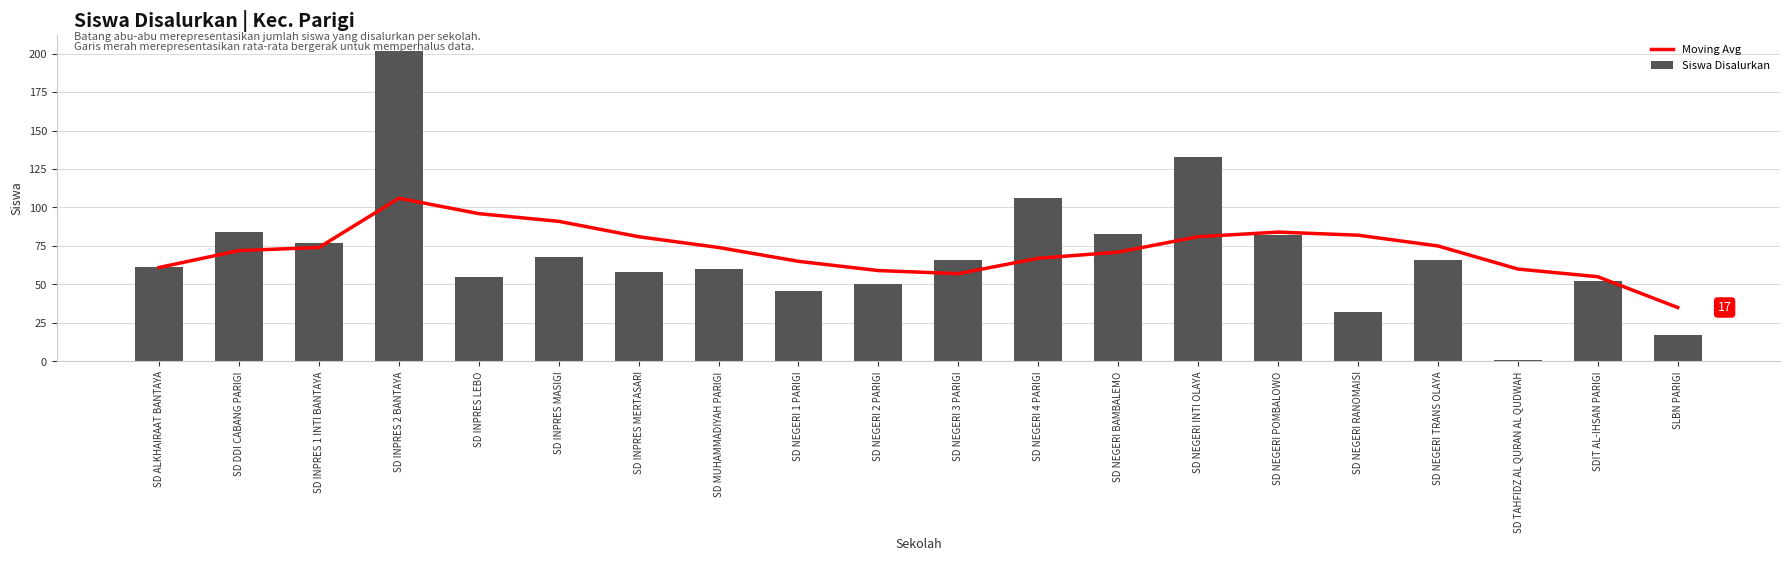

Reading right to left, extract all data points from this chart.

Moving Avg: 35	55	60	75	82	84	81	71	67	57	59	65	74	81	91	96	106	74	72	61
Siswa Disalurkan: 17	52	1	66	32	82	133	83	106	66	50	46	60	58	68	55	202	77	84	61